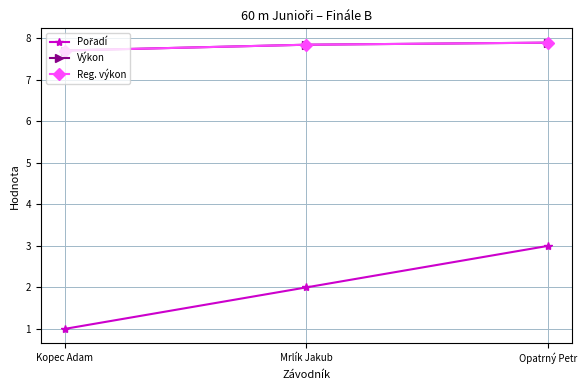

Does the chart display data point markers on the line(s)?

Yes